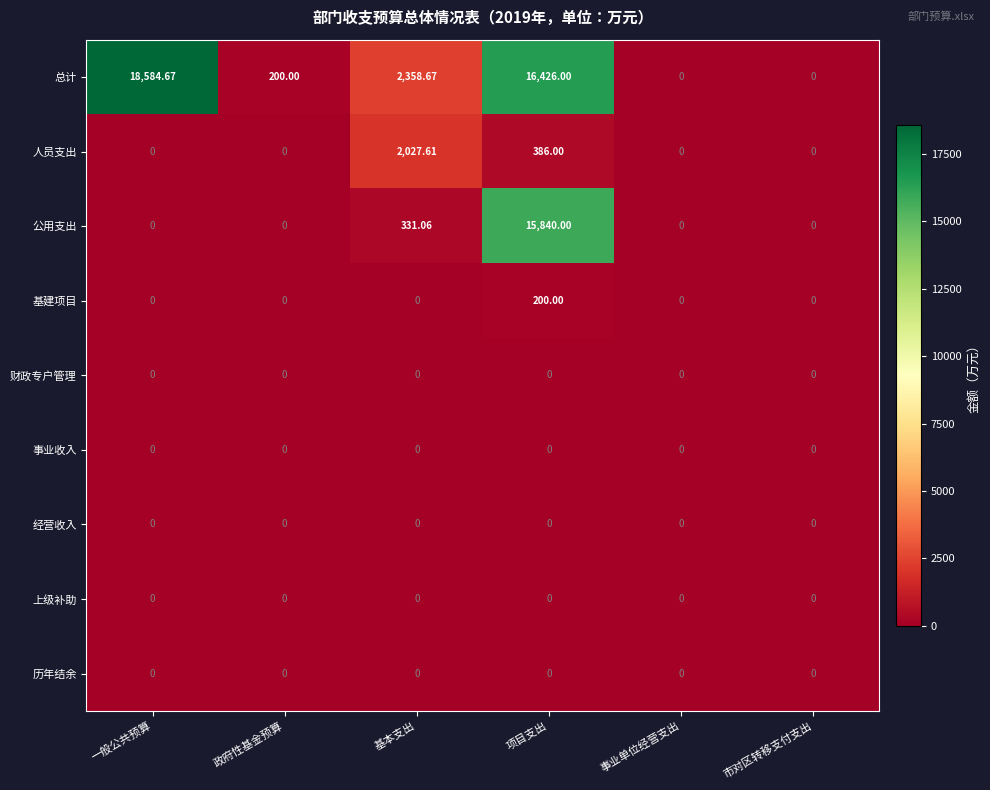

Which series has the largest range (max minus min)?

总计